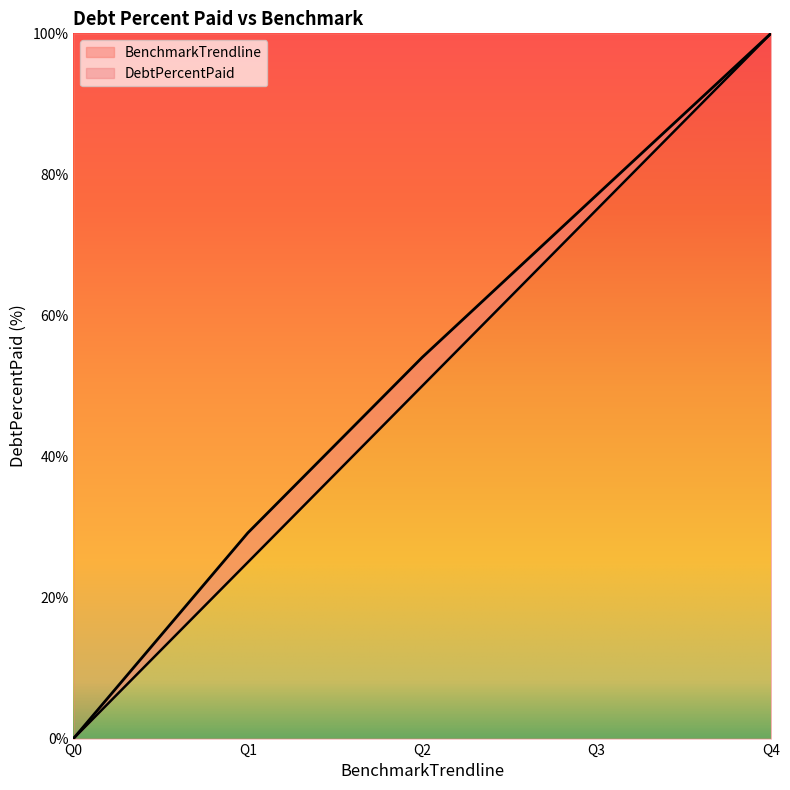

At which category is the sum across all series the highest?

Q4